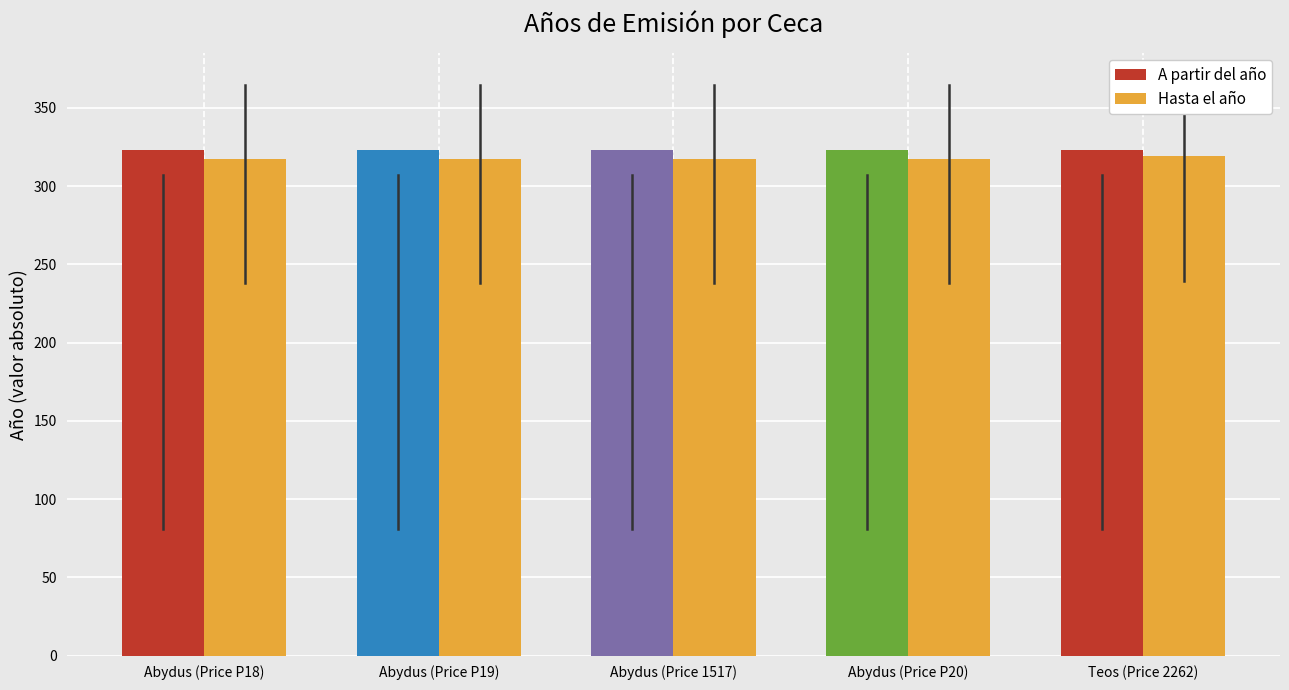

What is the spread (max minus min) of values at Abydus (Price P19)?

6